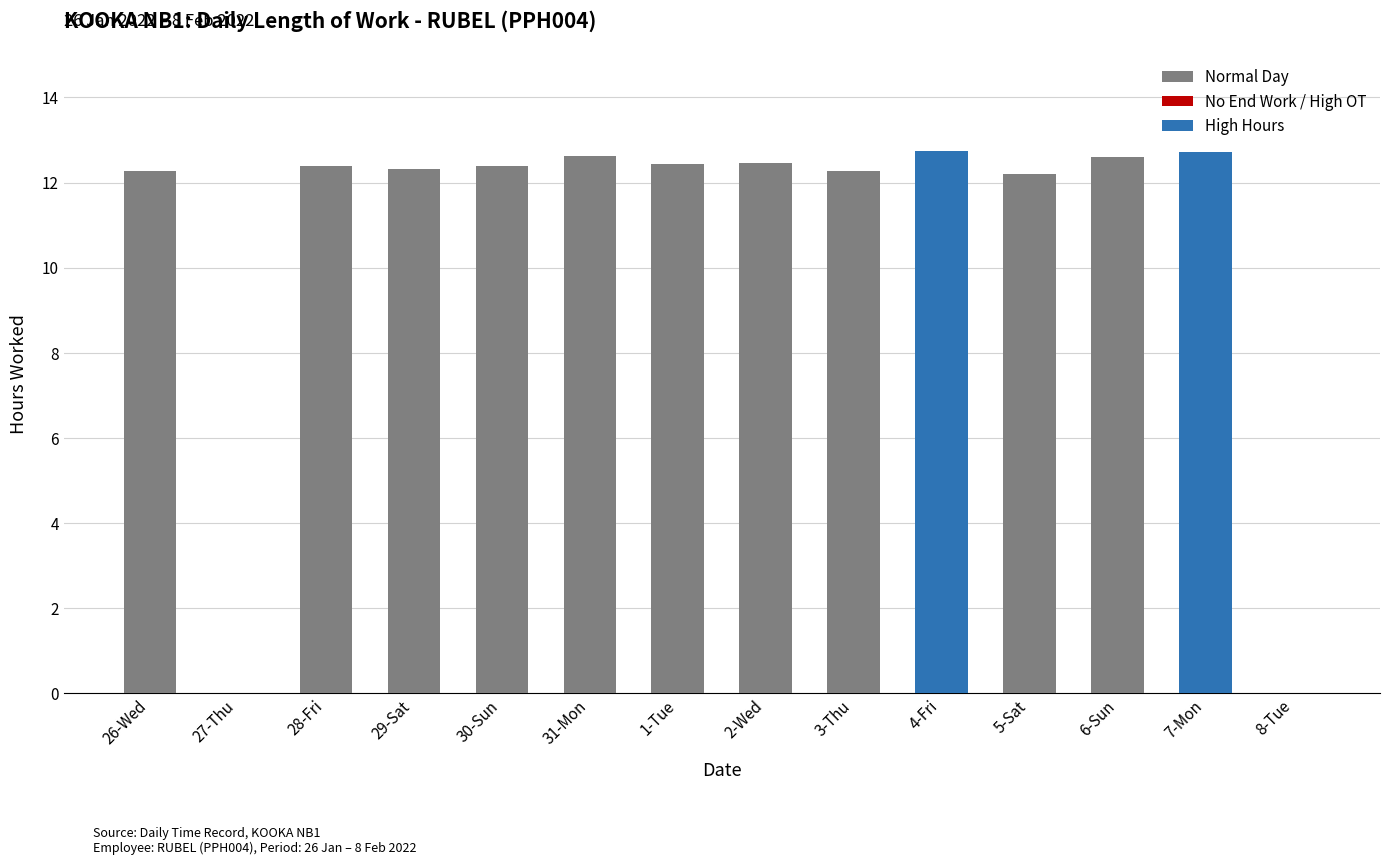

Is it true that the value at 26-Wed is 18.8?

False